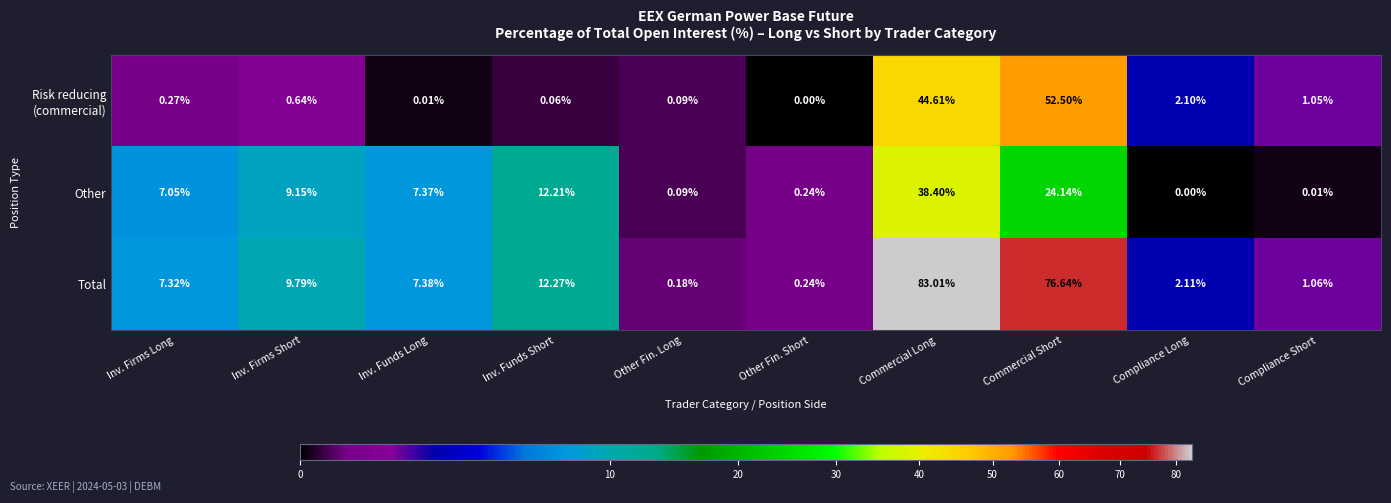

Which category has the highest value across all series?

Commercial Long